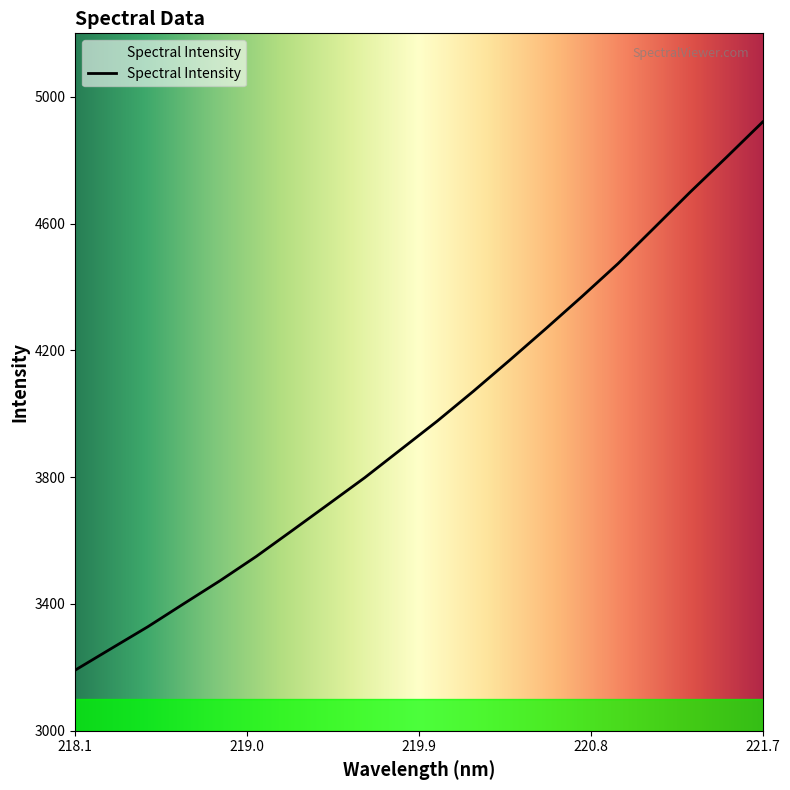

How many lines are shown in the chart?

1